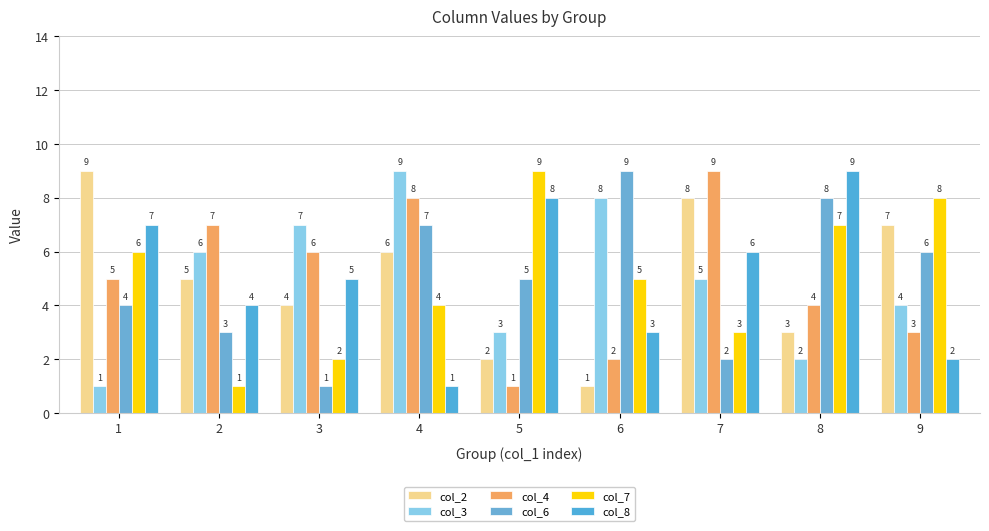

Reading left to right, what are all the values shown in this chart?

col_2: 9	5	4	6	2	1	8	3	7
col_3: 1	6	7	9	3	8	5	2	4
col_4: 5	7	6	8	1	2	9	4	3
col_6: 4	3	1	7	5	9	2	8	6
col_7: 6	1	2	4	9	5	3	7	8
col_8: 7	4	5	1	8	3	6	9	2